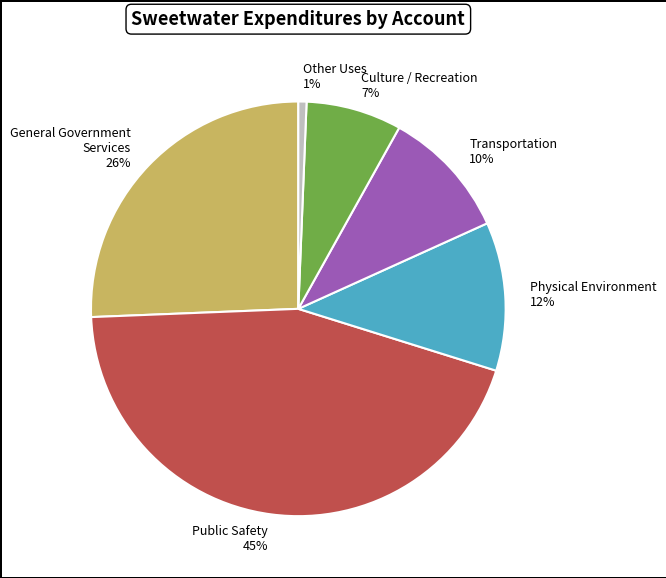

What percentage is the Physical Environment slice, to the nearest percent?

12%